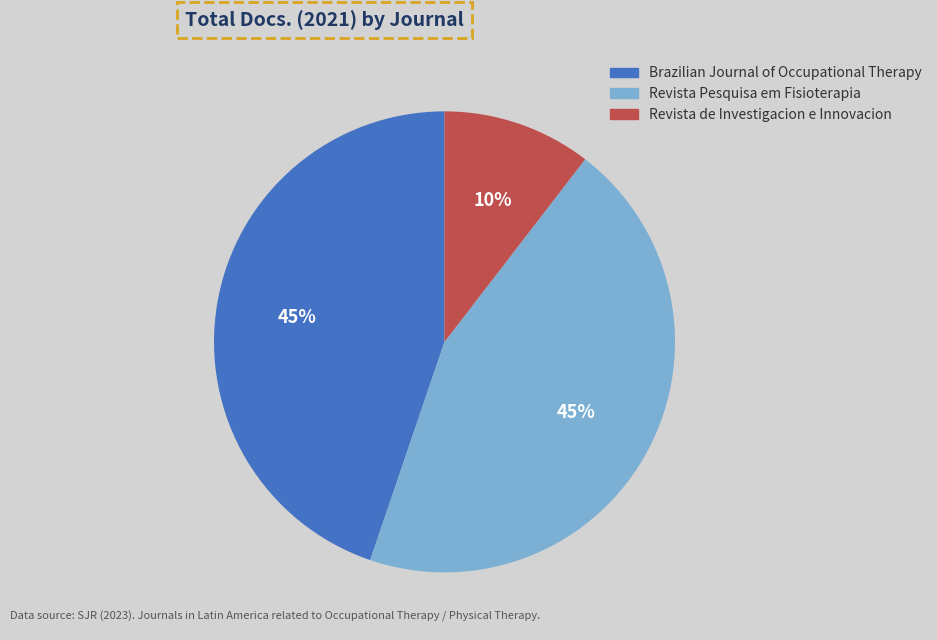

How many segments does this pie chart have?

3